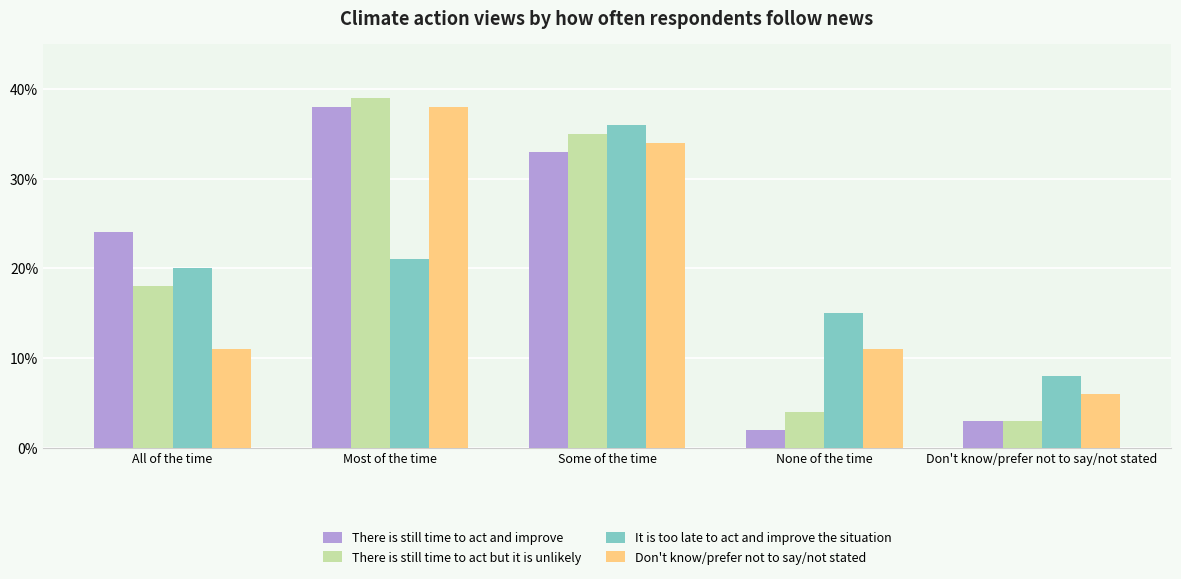

Reading right to left, transcribe all the data shown in this chart.

There is still time to act and improve: Don't know/prefer not to say/not stated=3	None of the time=2	Some of the time=33	Most of the time=38	All of the time=24
There is still time to act but it is unlikely: Don't know/prefer not to say/not stated=3	None of the time=4	Some of the time=35	Most of the time=39	All of the time=18
It is too late to act and improve the situation: Don't know/prefer not to say/not stated=8	None of the time=15	Some of the time=36	Most of the time=21	All of the time=20
Don't know/prefer not to say/not stated: Don't know/prefer not to say/not stated=6	None of the time=11	Some of the time=34	Most of the time=38	All of the time=11